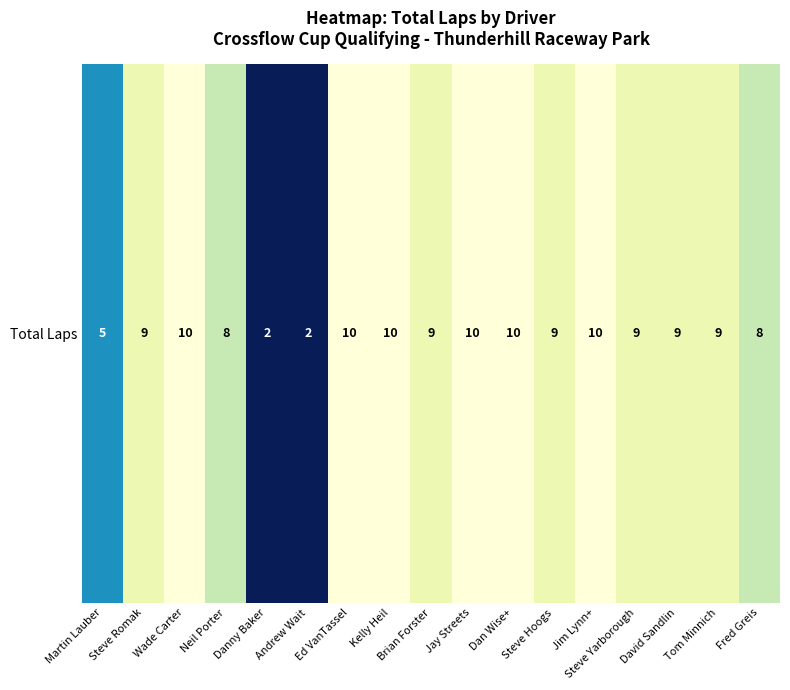

What is the difference between the maximum and minimum values?

8